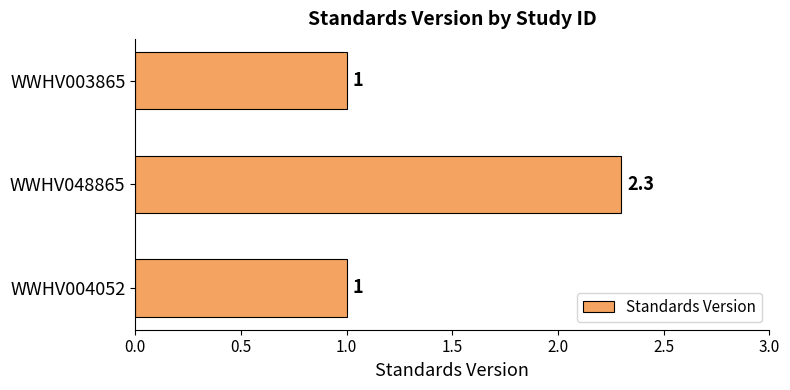

Reading top to bottom, what are all the values shown in this chart?

WWHV003865=1.0	WWHV048865=2.3	WWHV004052=1.0